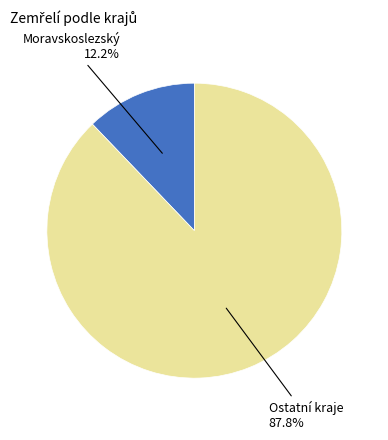

How many segments does this pie chart have?

2